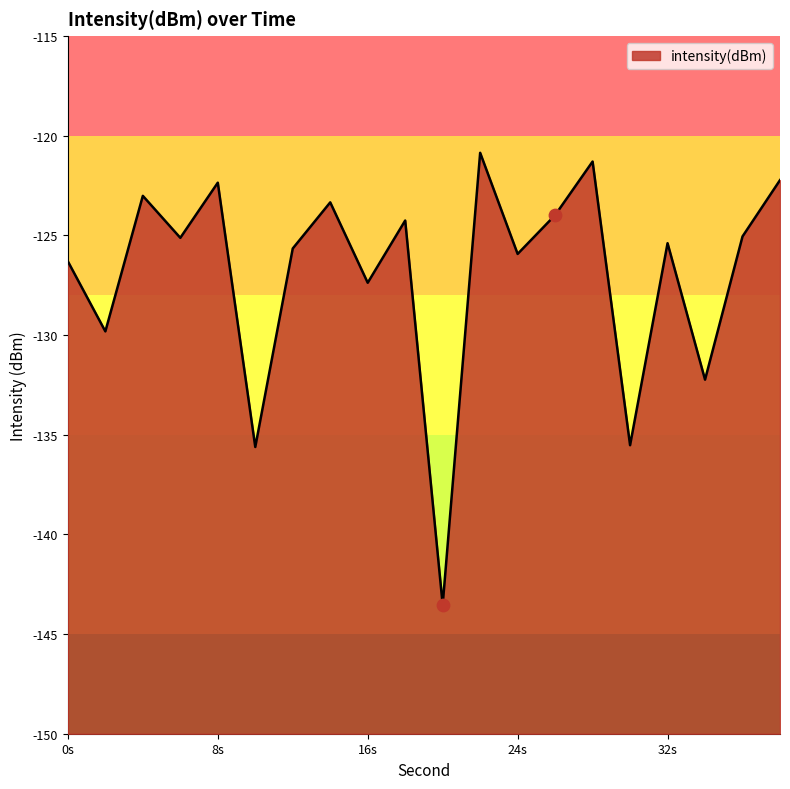

Between 2 and 10, which is larger?

2